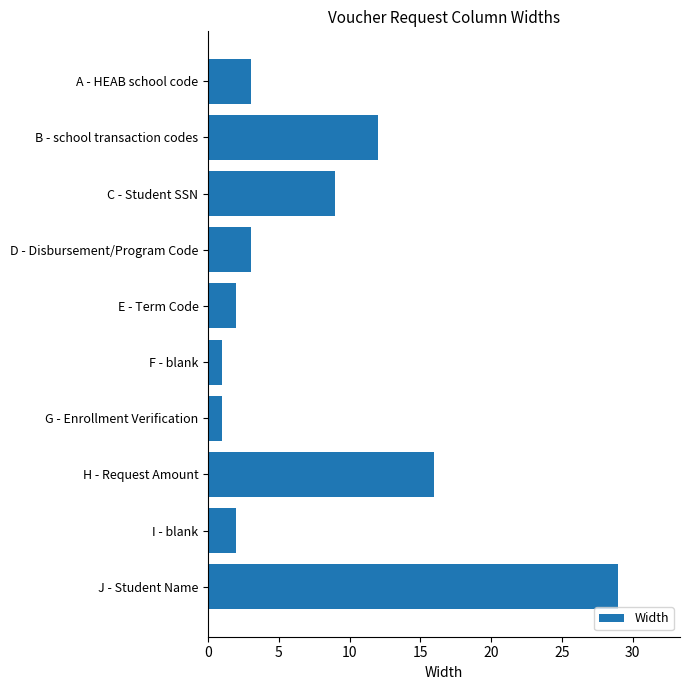

True or false: the data shows 3 at A - HEAB school code.

True